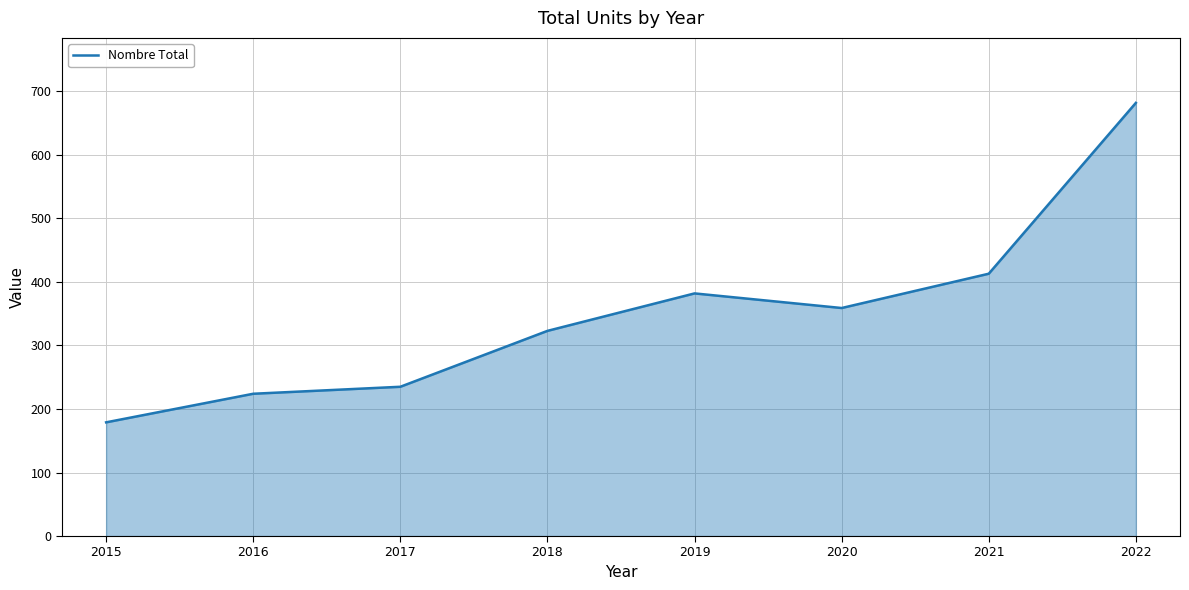

Count the number of data series in this chart.

1